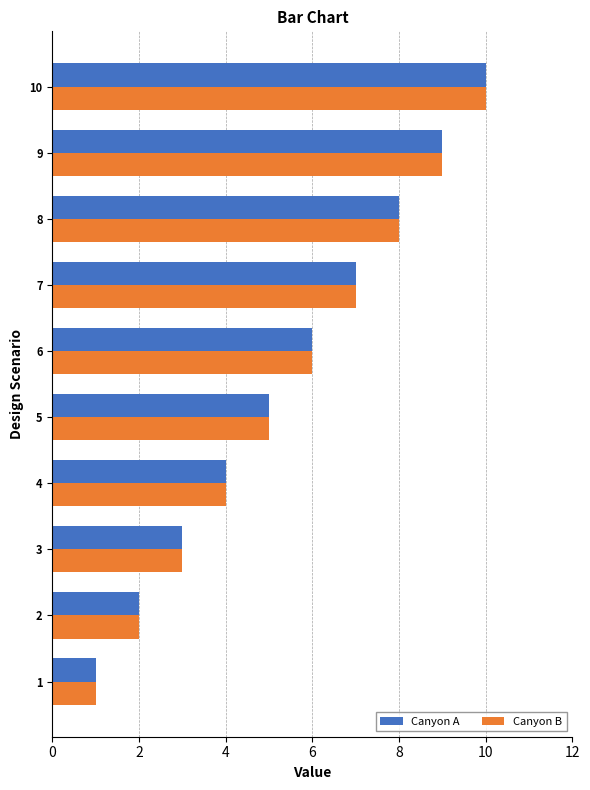

What are all the series names shown in the legend?

Canyon A, Canyon B